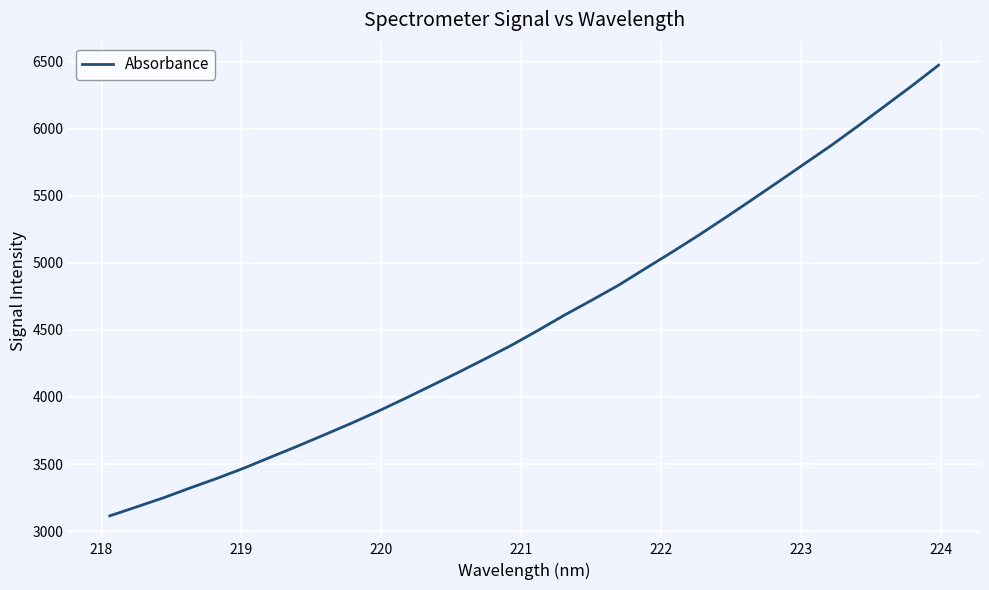

What is the greatest value displayed?

6473.7